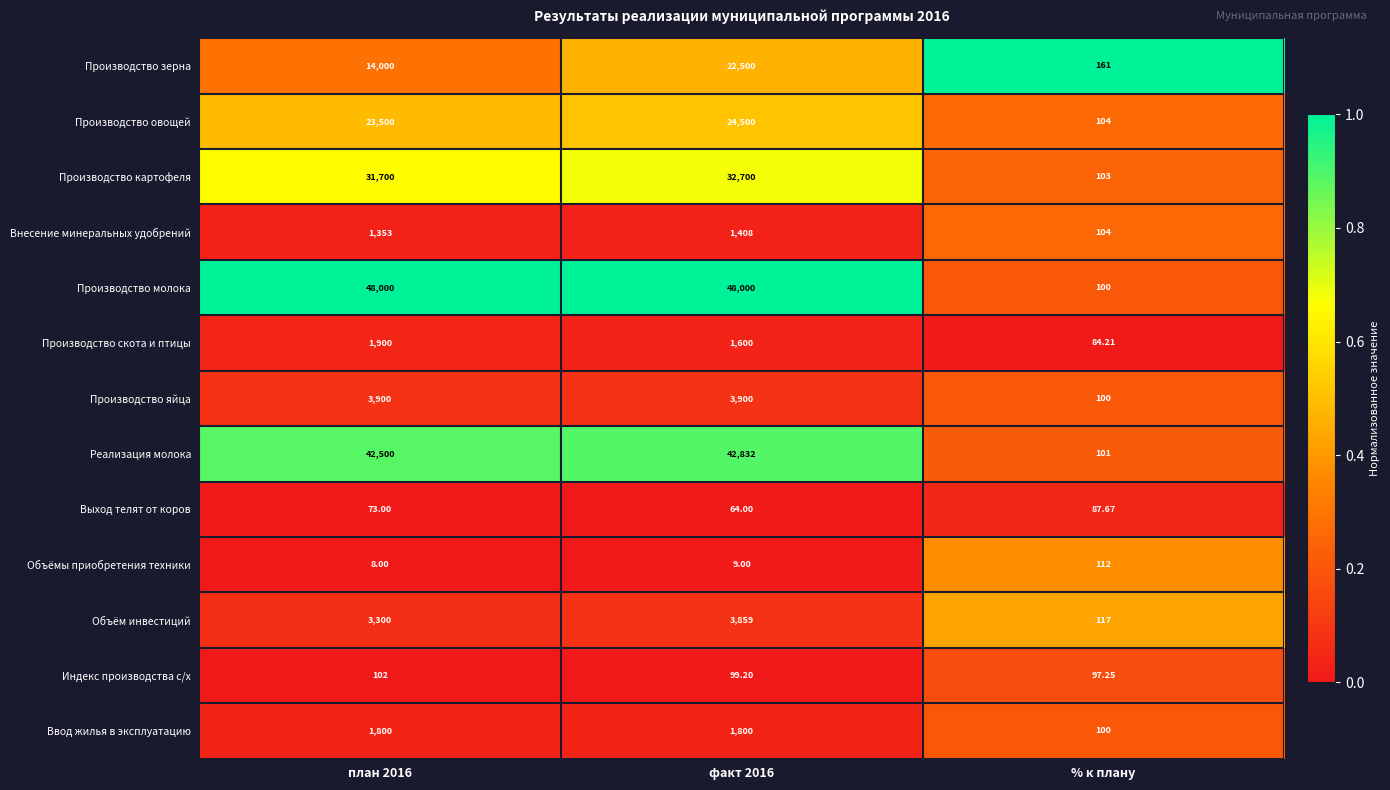

List the series in order of their peak value, highest first.

Производство молока, Реализация молока, Производство картофеля, Производство овощей, Производство зерна, Производство яйца, Объём инвестиций, Производство скота и птицы, Ввод жилья в эксплуатацию, Внесение минеральных удобрений, Объёмы приобретения техники, Индекс производства с/х, Выход телят от коров